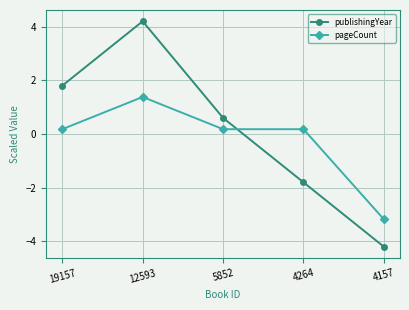

Reading left to right, list all the values displayed in this chart.

publishingYear: 1.8	4.2	0.6	-1.8	-4.2
pageCount: 0.2	1.4	0.2	0.2	-3.2